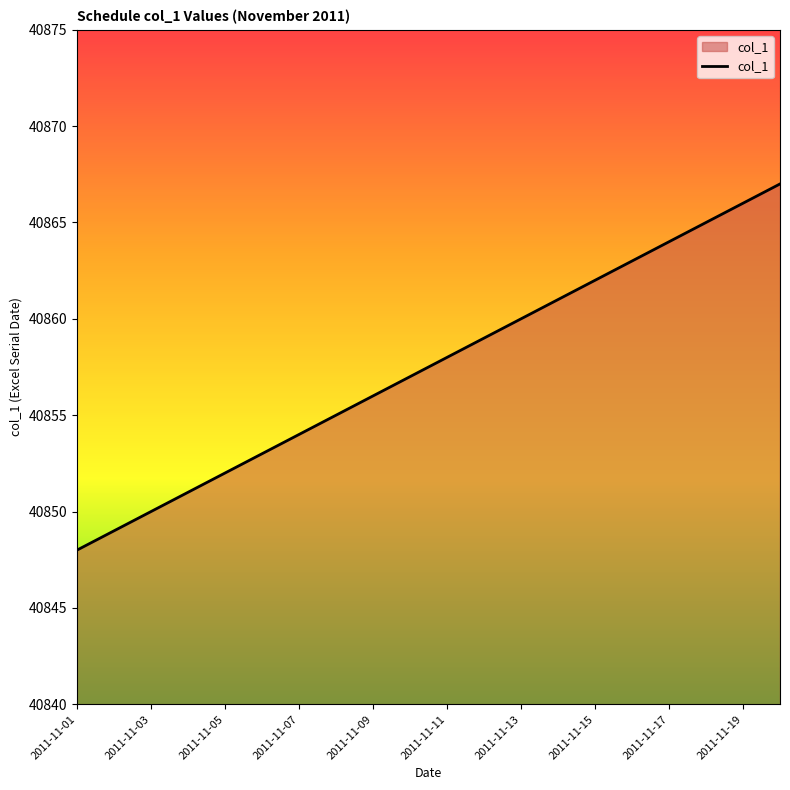

What is the smallest value displayed?

40848